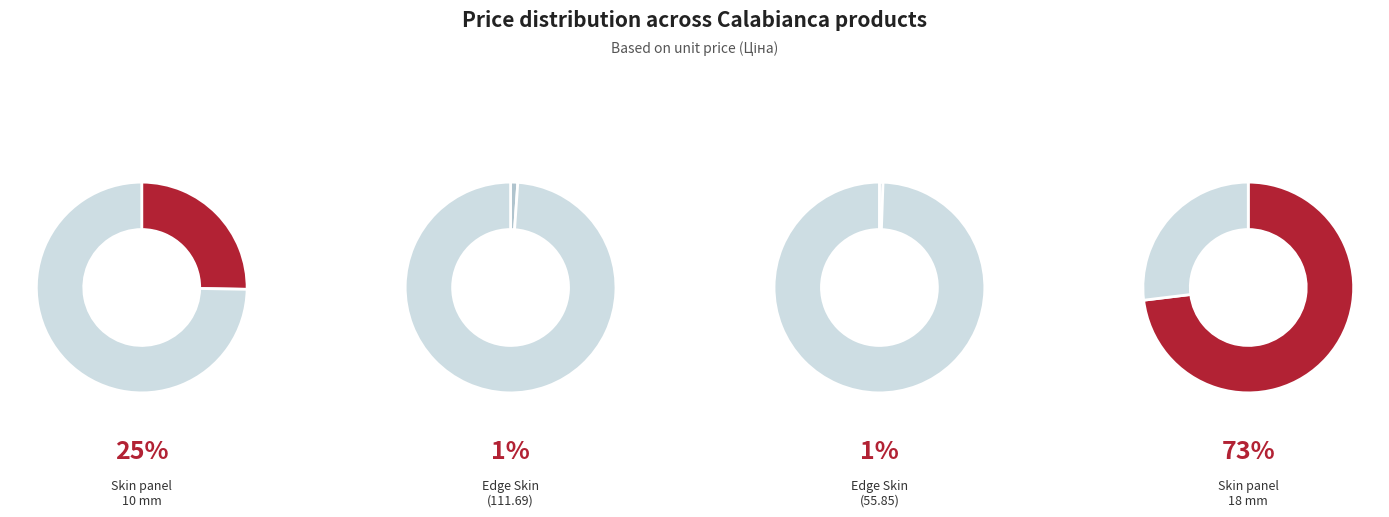

Which slice is the largest?

Skin panel 18 mm. Calabianca